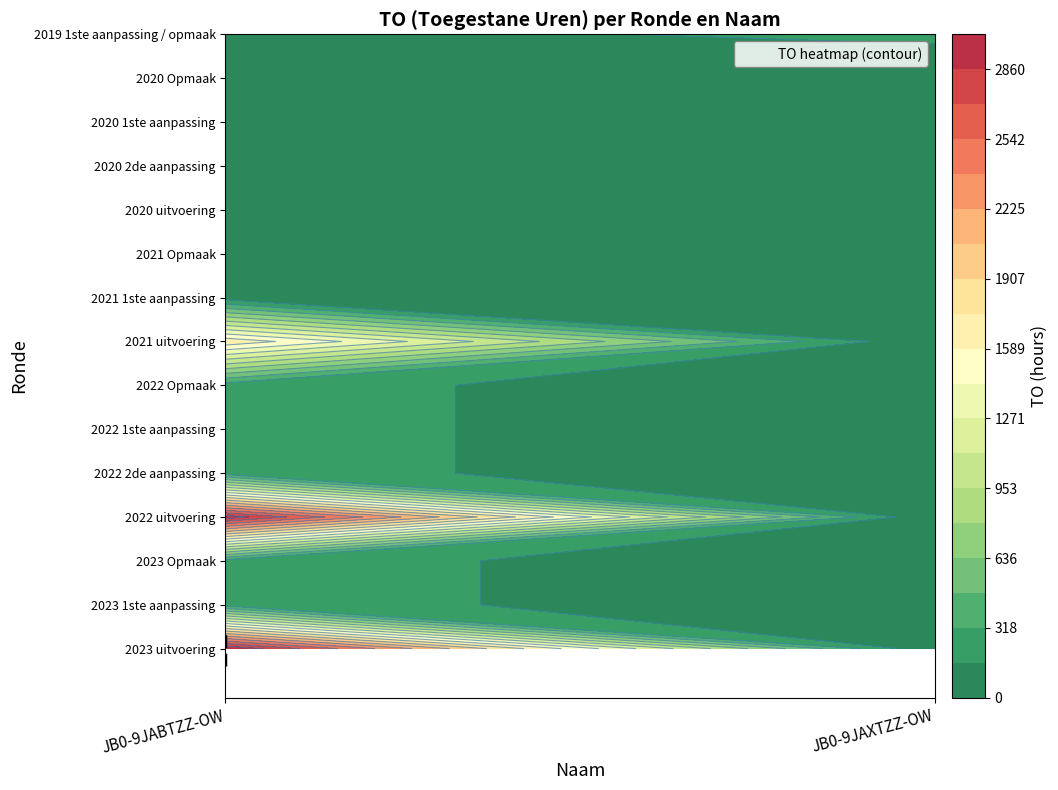

Which series has the largest total across all categories?

JB0-9JABTZZ-OW